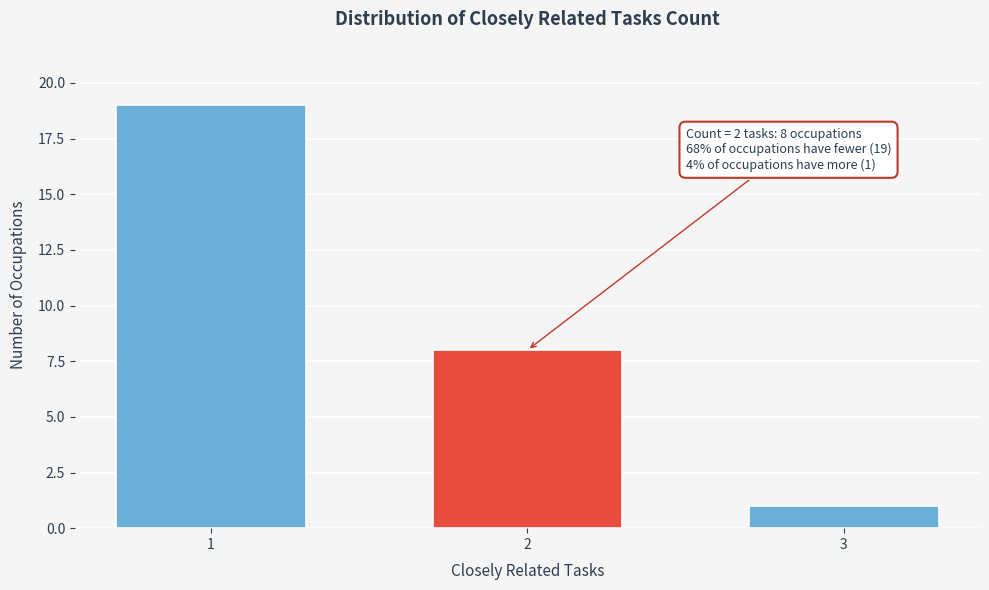

Reading left to right, what are all the values shown in this chart?

1=19	2=8	3=1